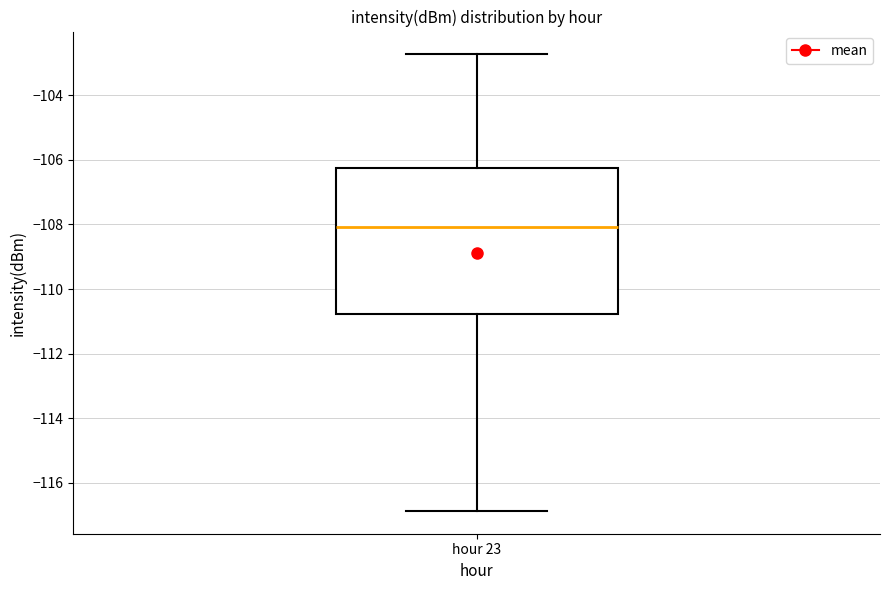

Read this box plot against the y-axis: the position of the median line, the range covered by the box, and the ends of both whiskers. The values are not printed on the chart, so give them approximately, as read against the axis.

median -108.0, box -110.8 to -106.2, whiskers -116.8 to -102.8